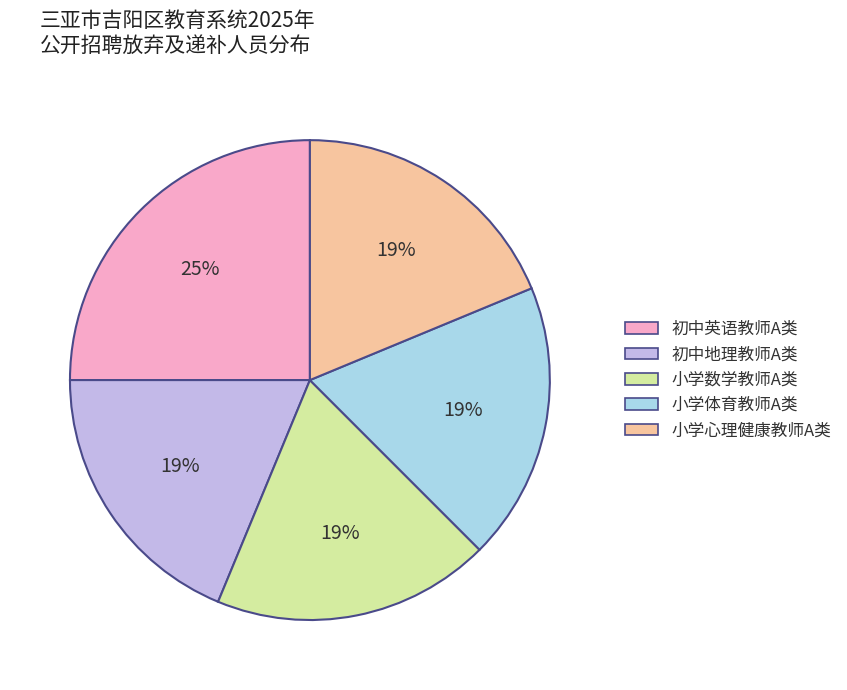

What percentage is the 小学数学教师A类 slice, to the nearest percent?

19%